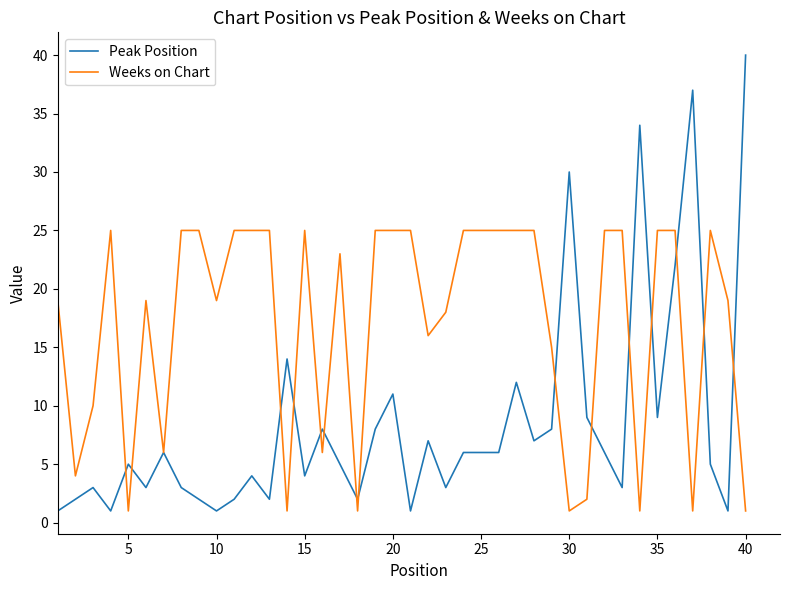

What is the maximum value for Weeks on Chart?

25